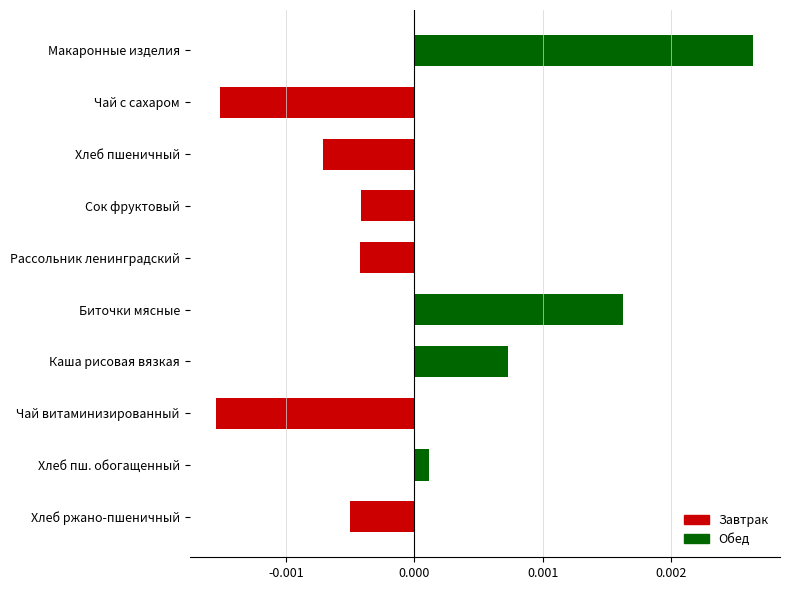

What is the label of the 7th bar from the bottom?

Сок фруктовый